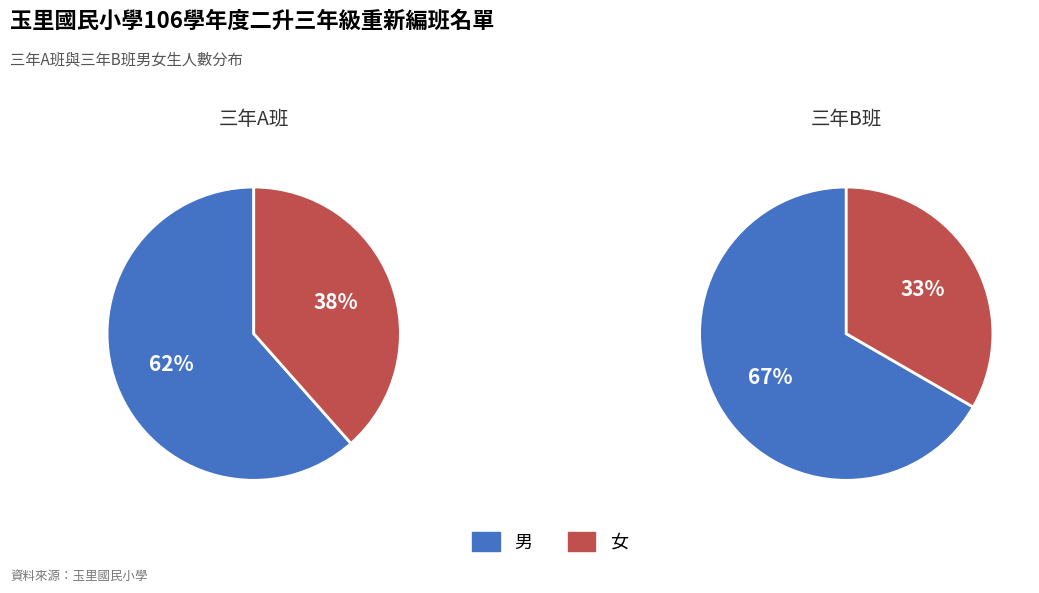

Is it true that 男 is 62% of the pie?

True